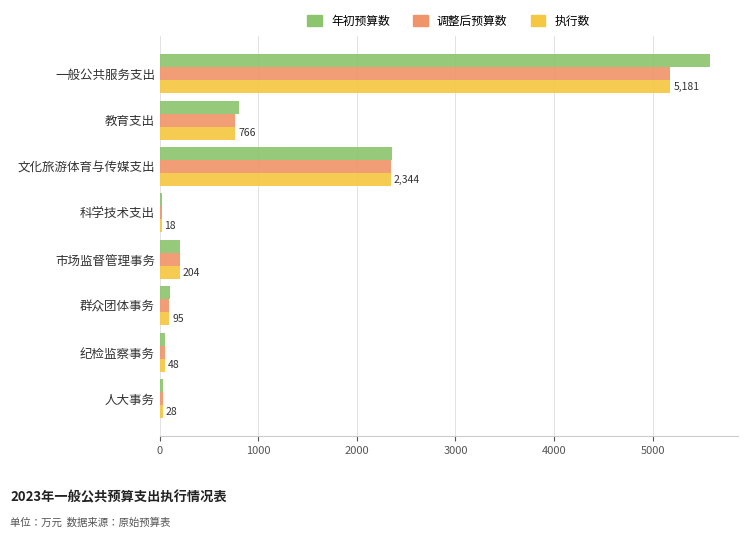

At which category is the sum across all series the highest?

一般公共服务支出